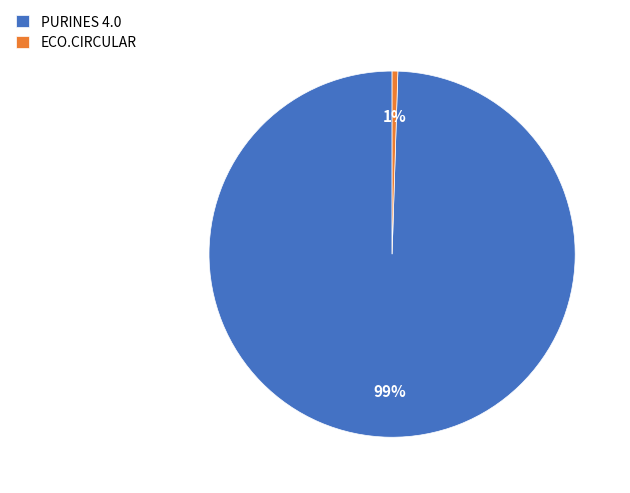

Is it true that PURINES 4.0 is 99% of the pie?

True